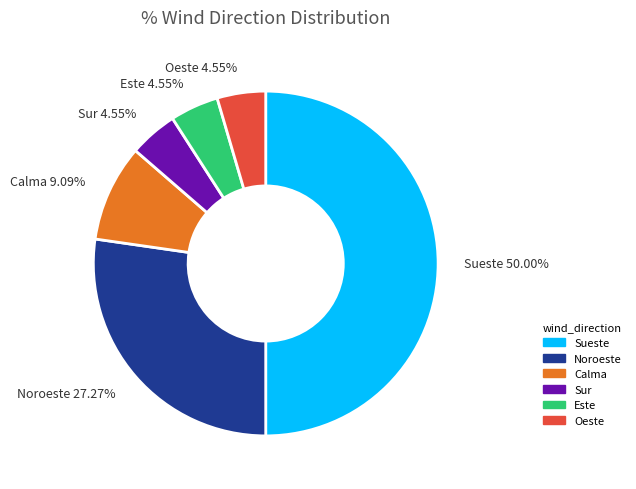

True or false: Oeste accounts for 5% of the total.

True